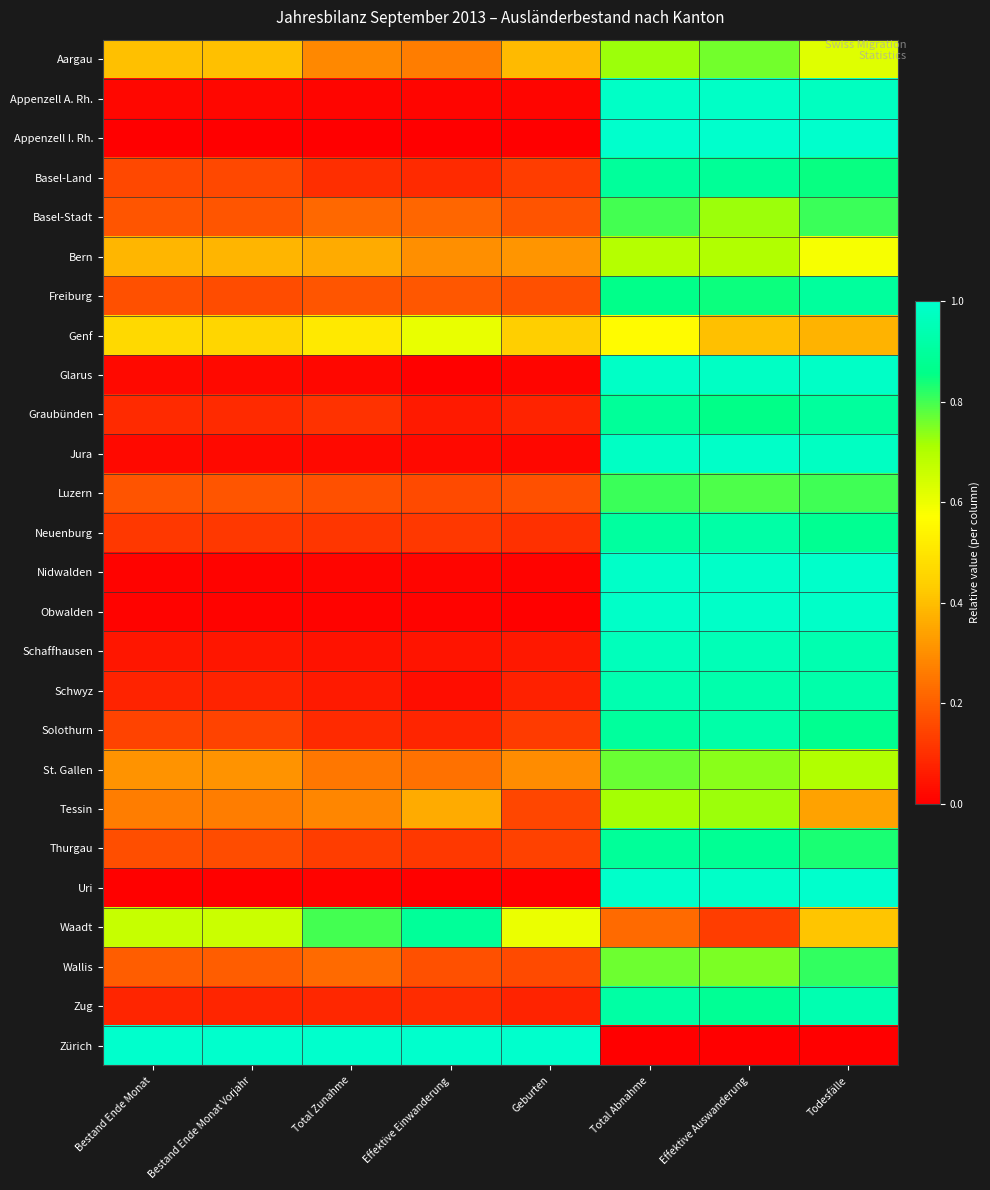

At how many categories does at least one series exceed 0?

8